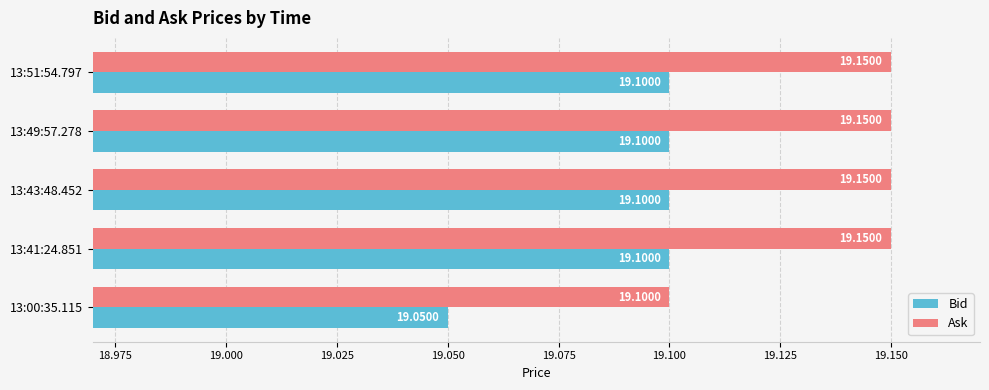

Which series has the largest total across all categories?

Ask